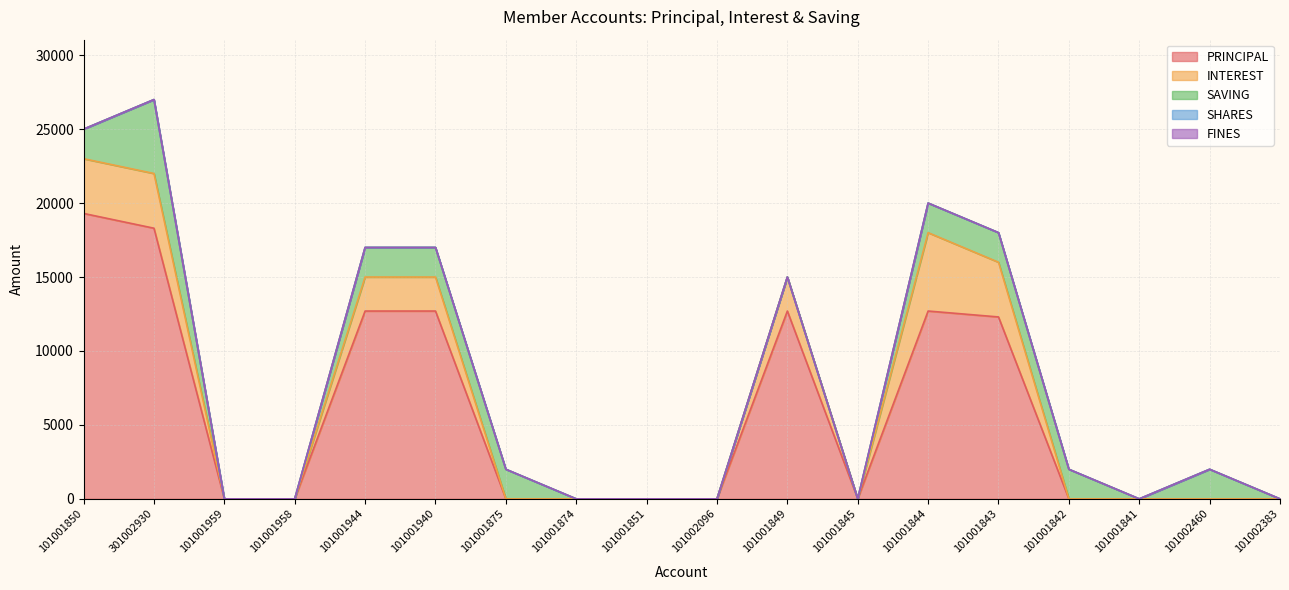

List the labels in order of SAVING value, smallest first.

101001959, 101001958, 101001874, 101001851, 101002096, 101001849, 101001845, 101001841, 101002383, 101001850, 101001944, 101001940, 101001875, 101001844, 101001843, 101001842, 101002460, 301002930